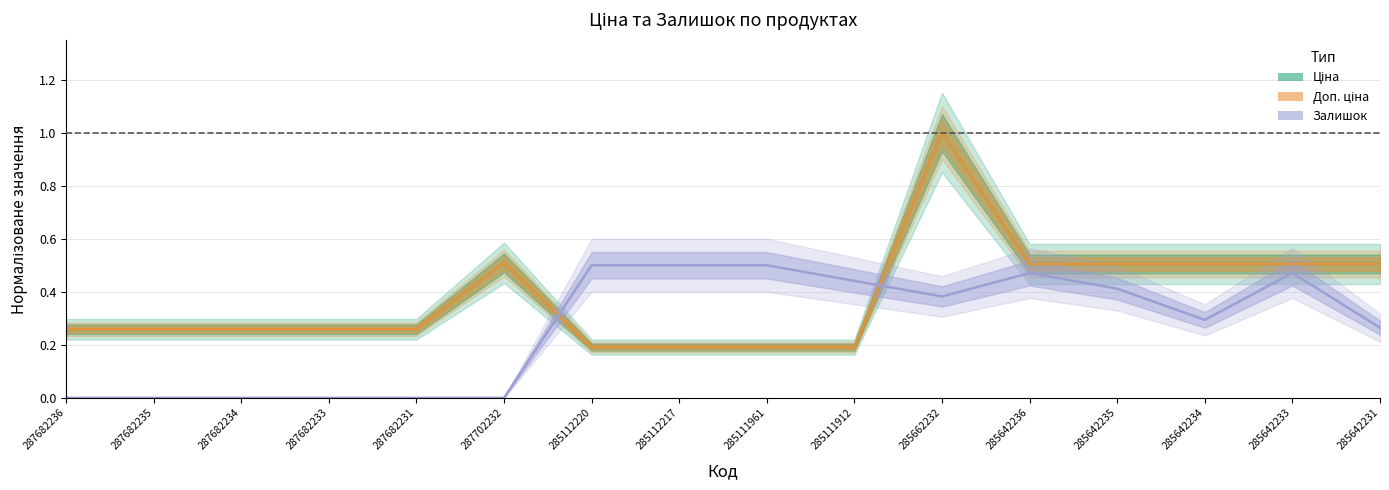

What is the sum of the Ціна values at 285112220 and 285642234?

0.7